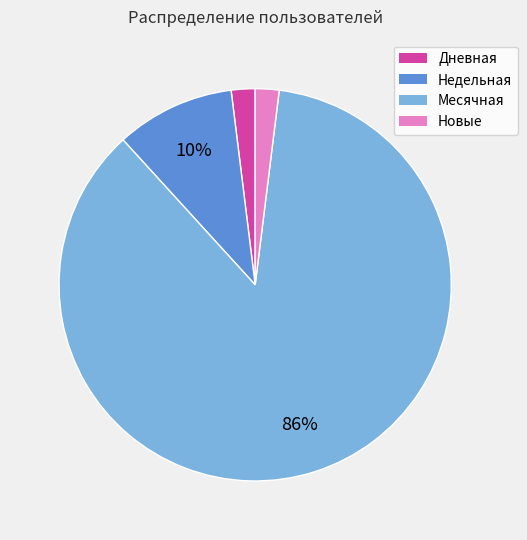

Is there any slice that represents more than half of the pie?

Yes